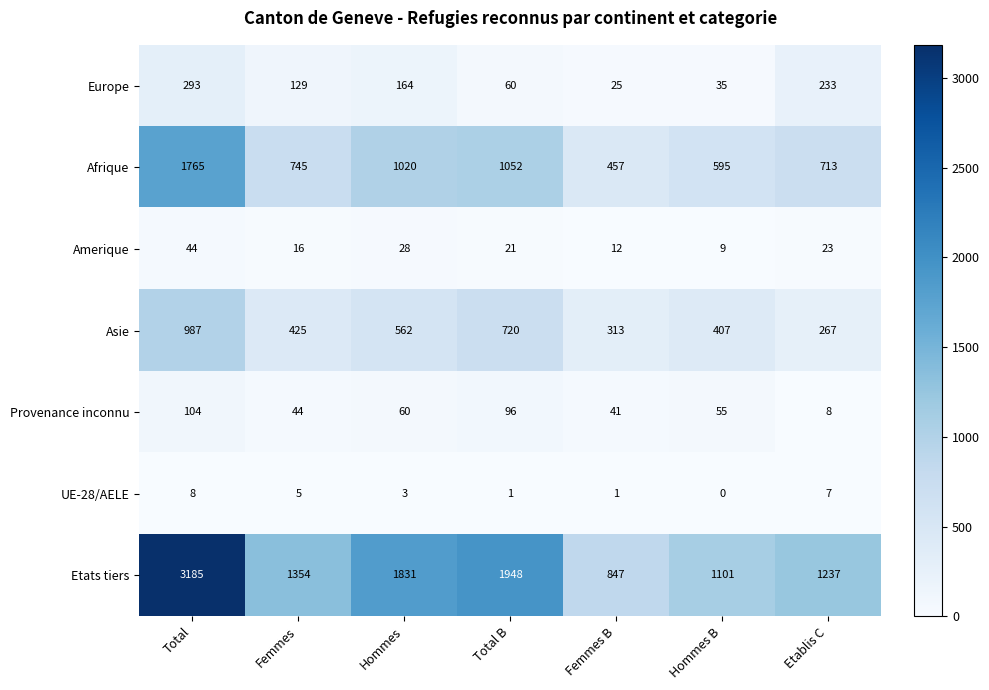

List the series in order of their peak value, highest first.

Etats tiers, Afrique, Asie, Europe, Provenance inconnu, Amerique, UE-28/AELE